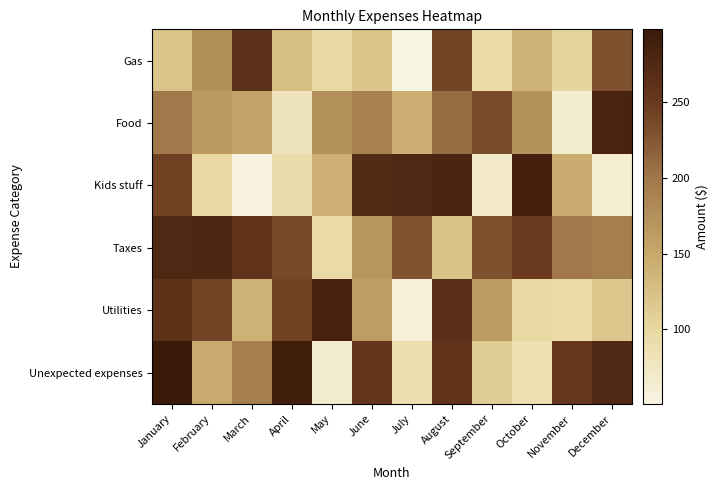

What is the maximum value shown in the chart?

298